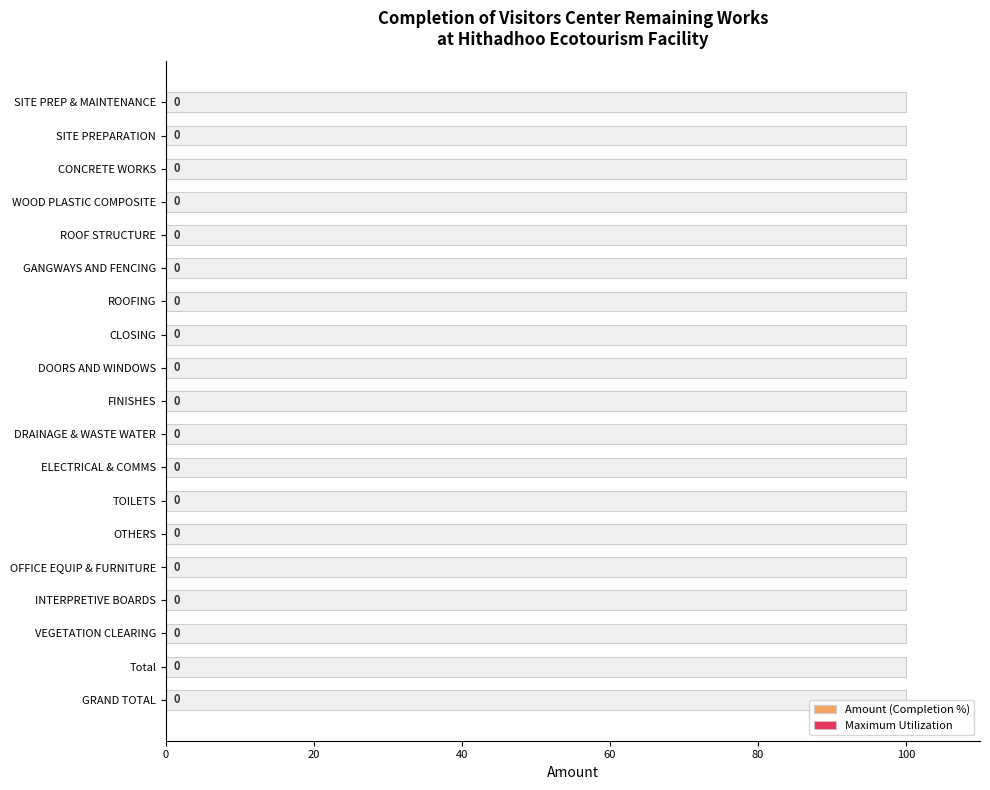

How many distinct data groups are displayed?

2